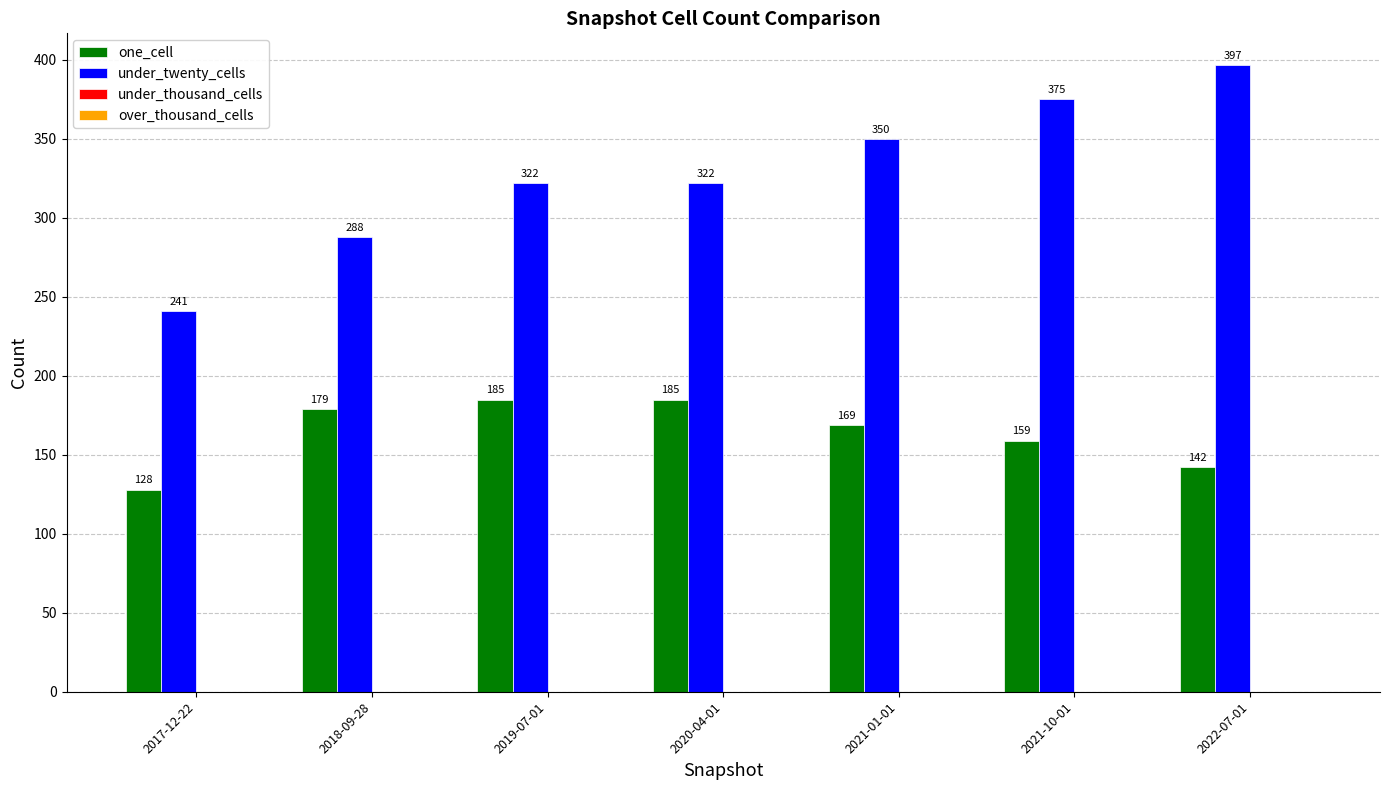

The one_cell series shows 169 at 2021-01-01. True or false?

True